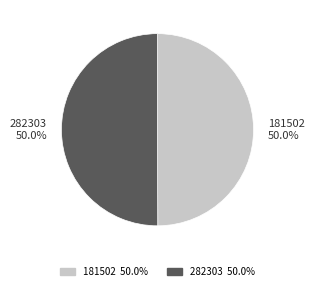

Do 282303 and 181502 together represent more than half of the pie?

Yes